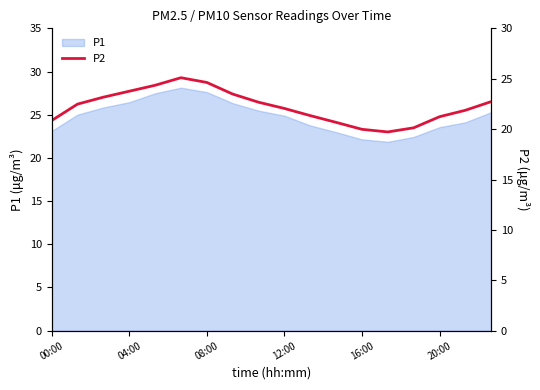

True or false: P1 has a value of 23.1 at 00:00.

True